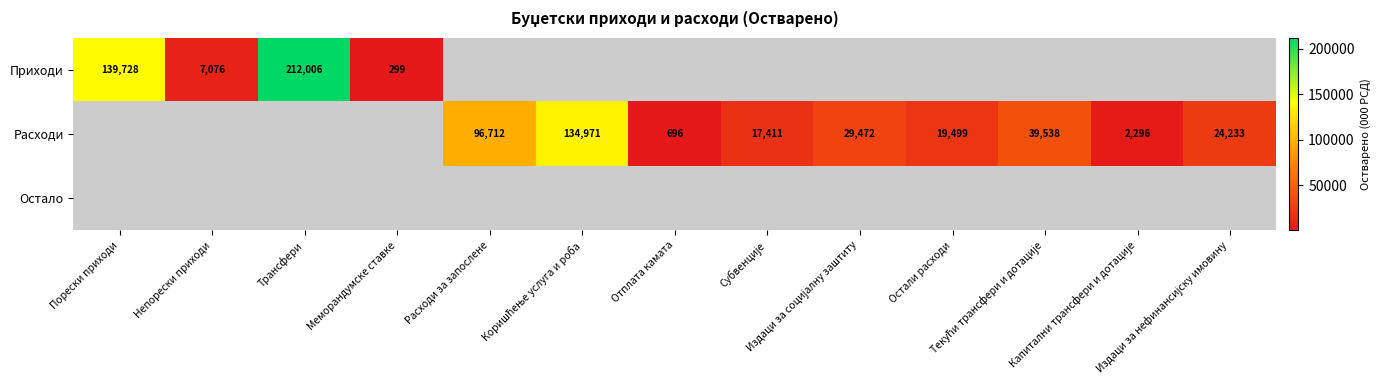

What value does the Приходи series have at Трансфери?

212006.0